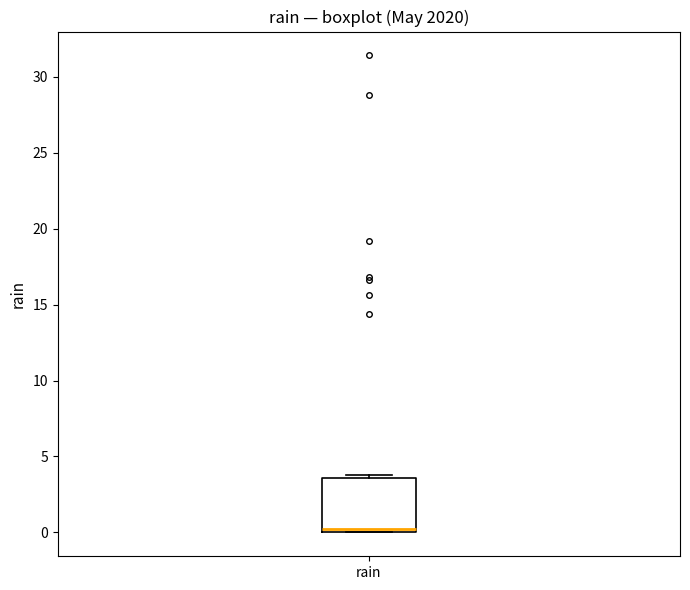

Where is the upper edge of the box for rain on the y-axis? The values are not printed on the chart, so give them approximately, as read against the axis.

3.5